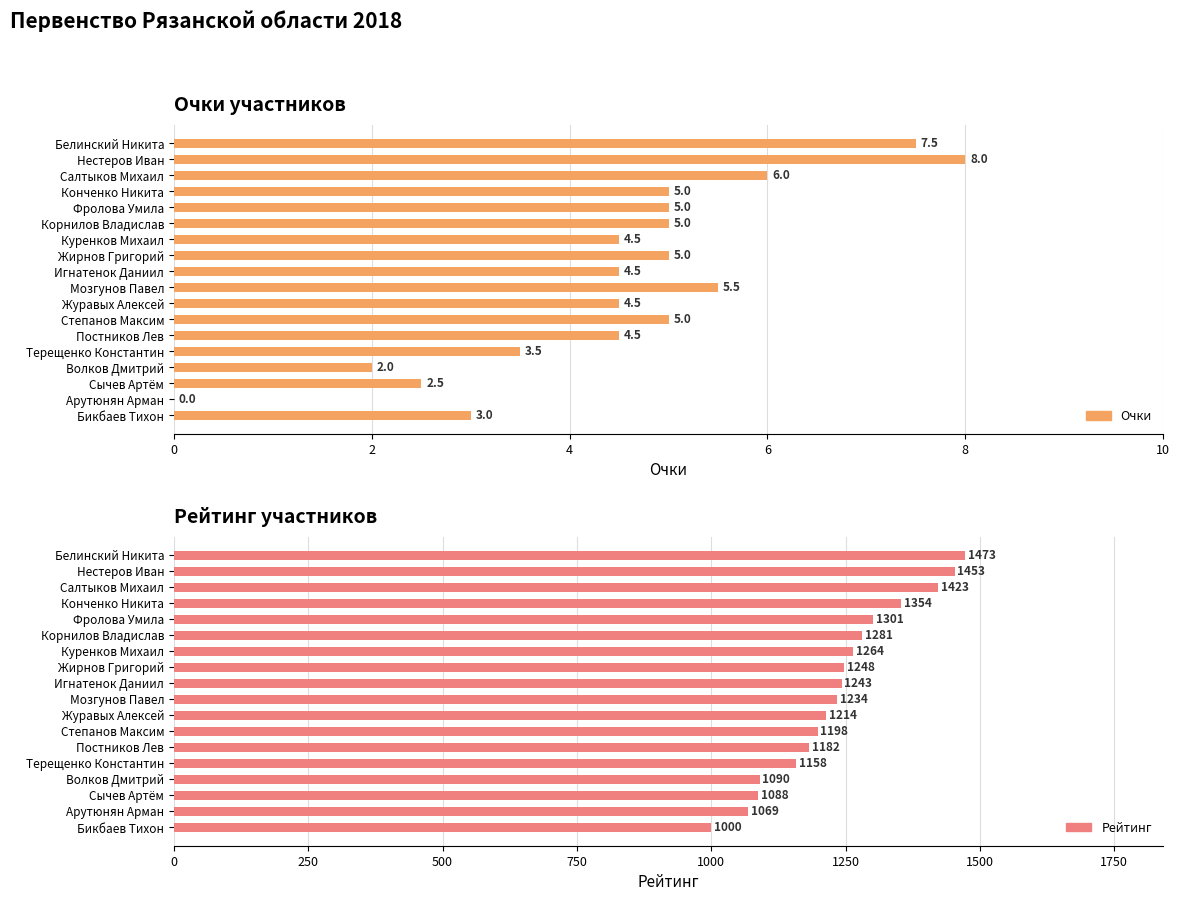

The Рейтинг series shows 1198.0 at Степанов Максим. True or false?

True